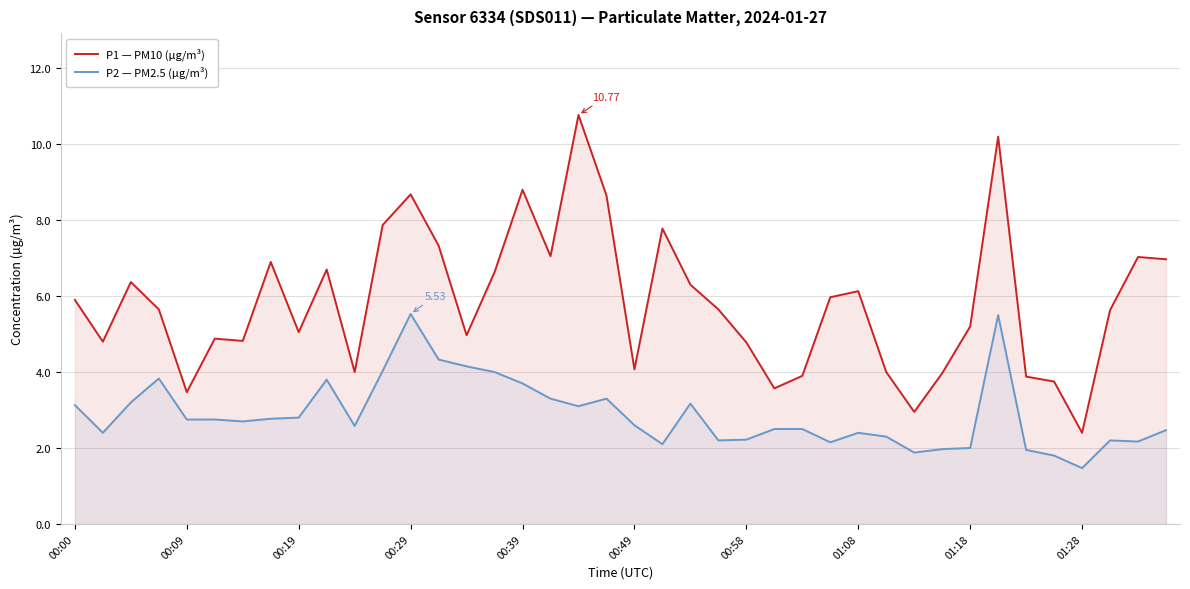

At which category is the sum across all series the highest?

33